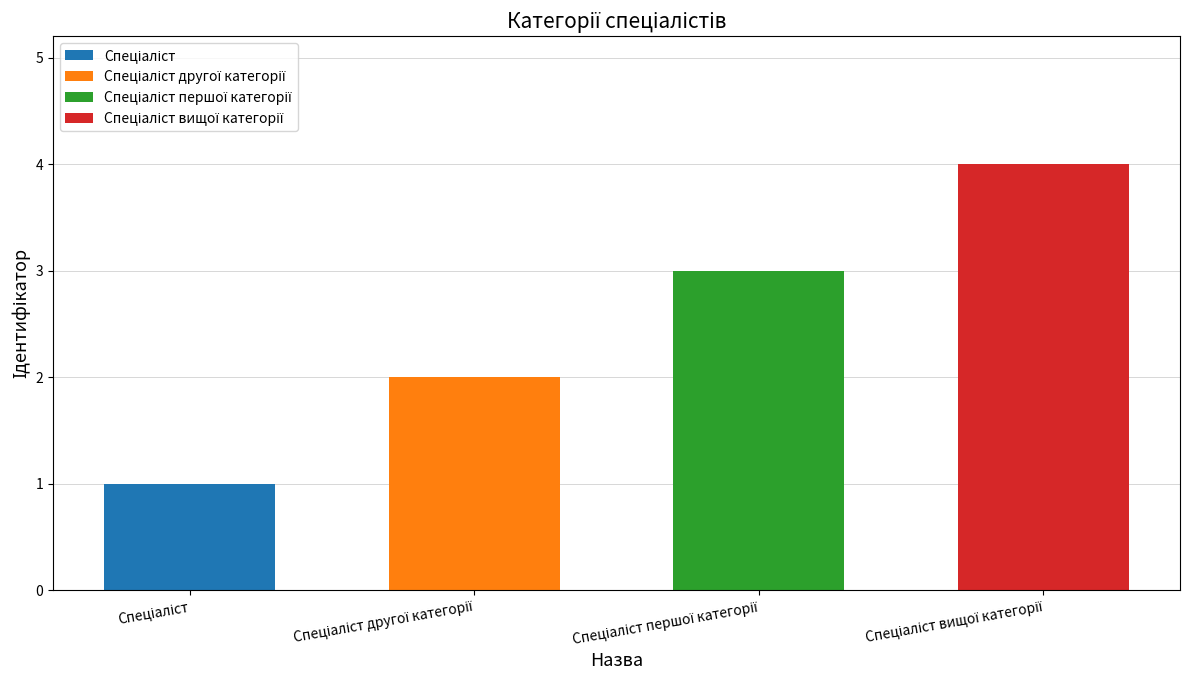

Are the bars horizontal?

No